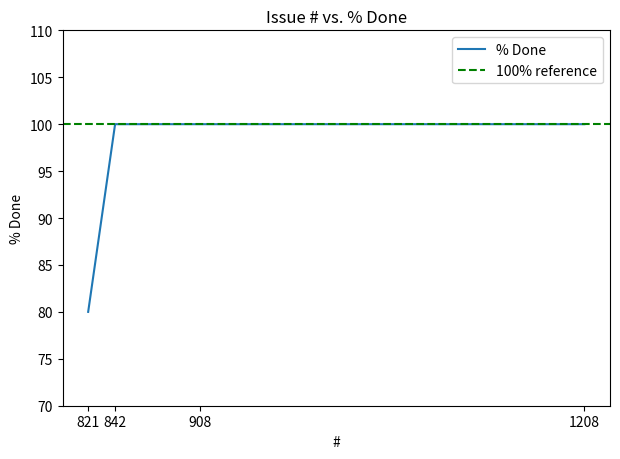

Does the chart have visible grid lines?

No